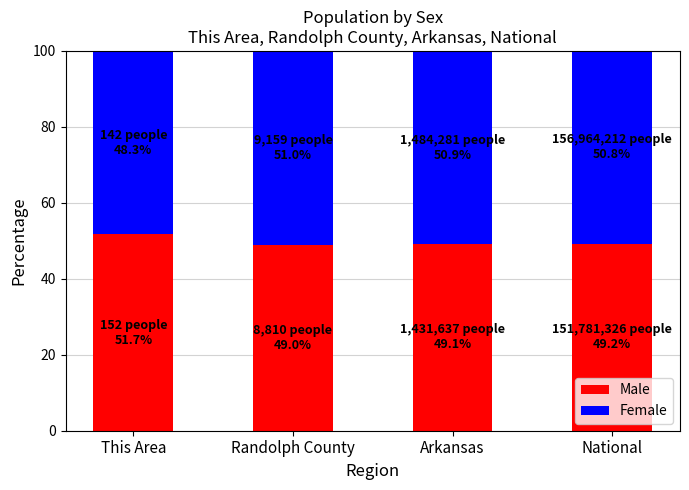

What is the difference between the maximum and second lowest values in the Male series?

2.6